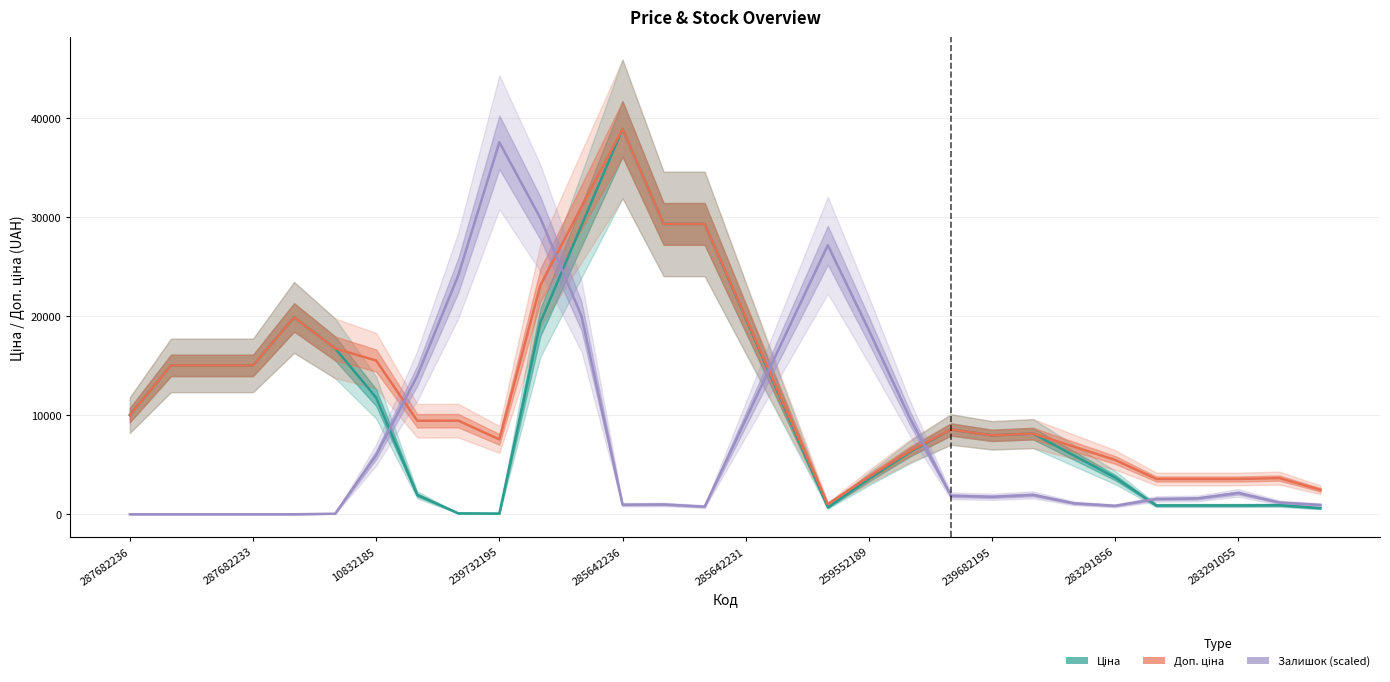

Which series has the widest spread of values?

Ціна